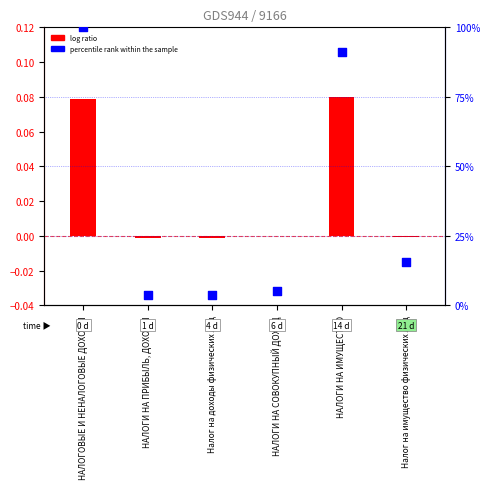

Which has a higher value, Налог на имущество физических лиц or НАЛОГОВЫЕ И НЕНАЛОГОВЫЕ ДОХОДЫ?

НАЛОГОВЫЕ И НЕНАЛОГОВЫЕ ДОХОДЫ